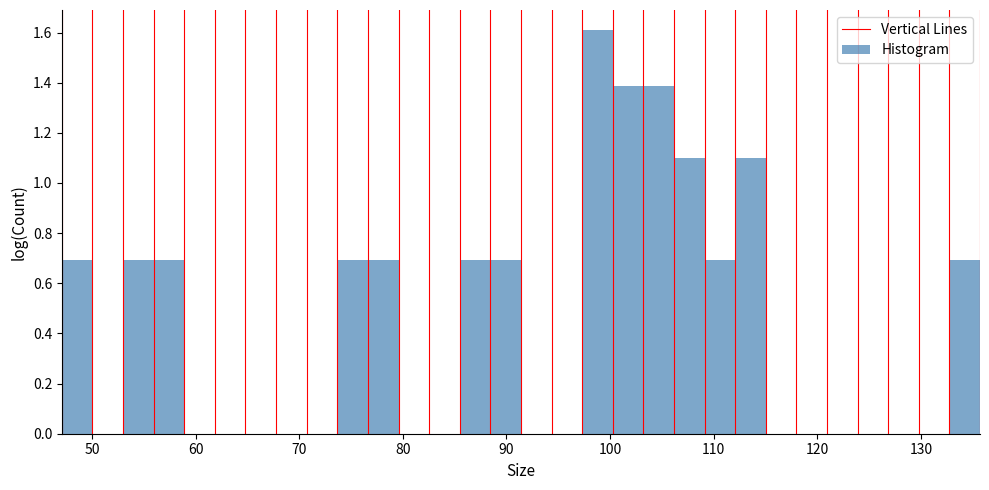

Read against the x-axis, roughly where is the centre of the tallest bar?

99